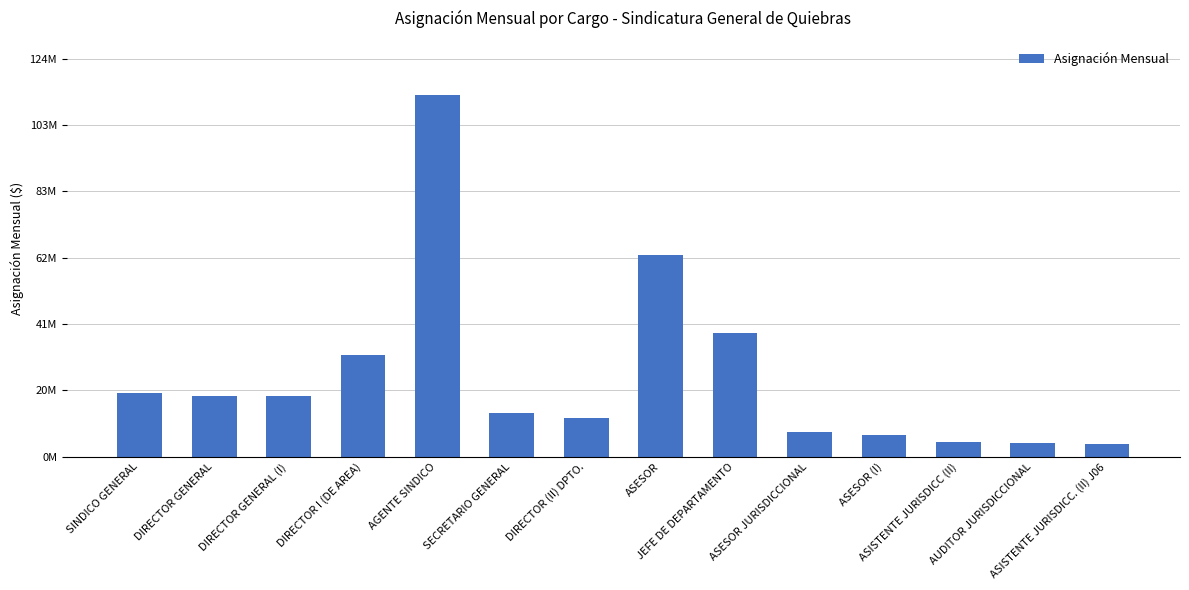

At which label does the data first exceed 19078104?

SINDICO GENERAL